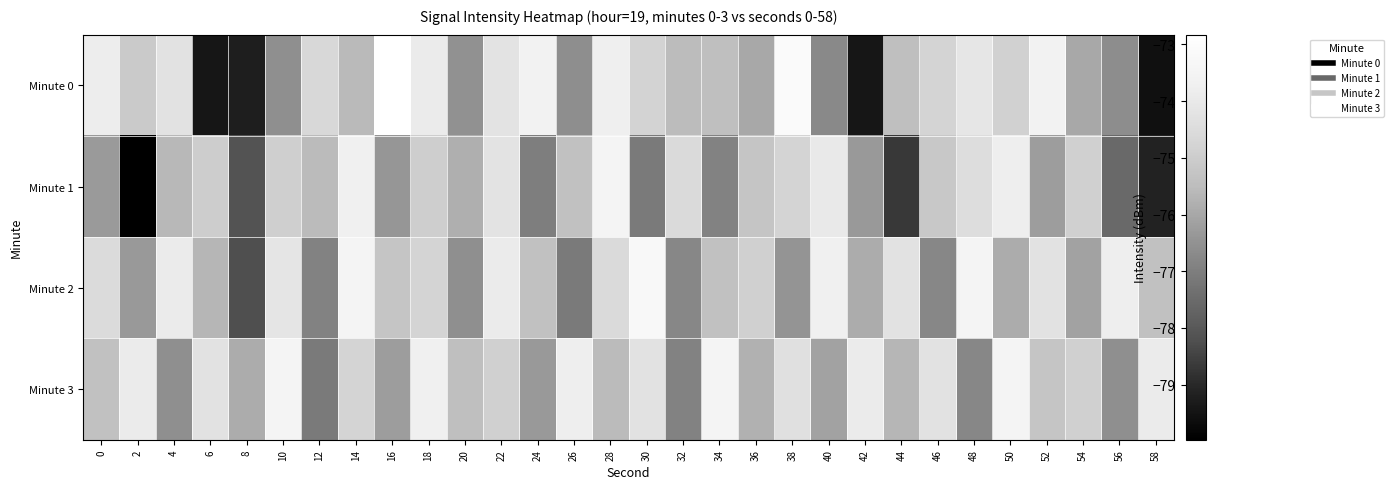

Rank the series by their average value, from highest to lowest.

Minute 3, Minute 2, Minute 0, Minute 1